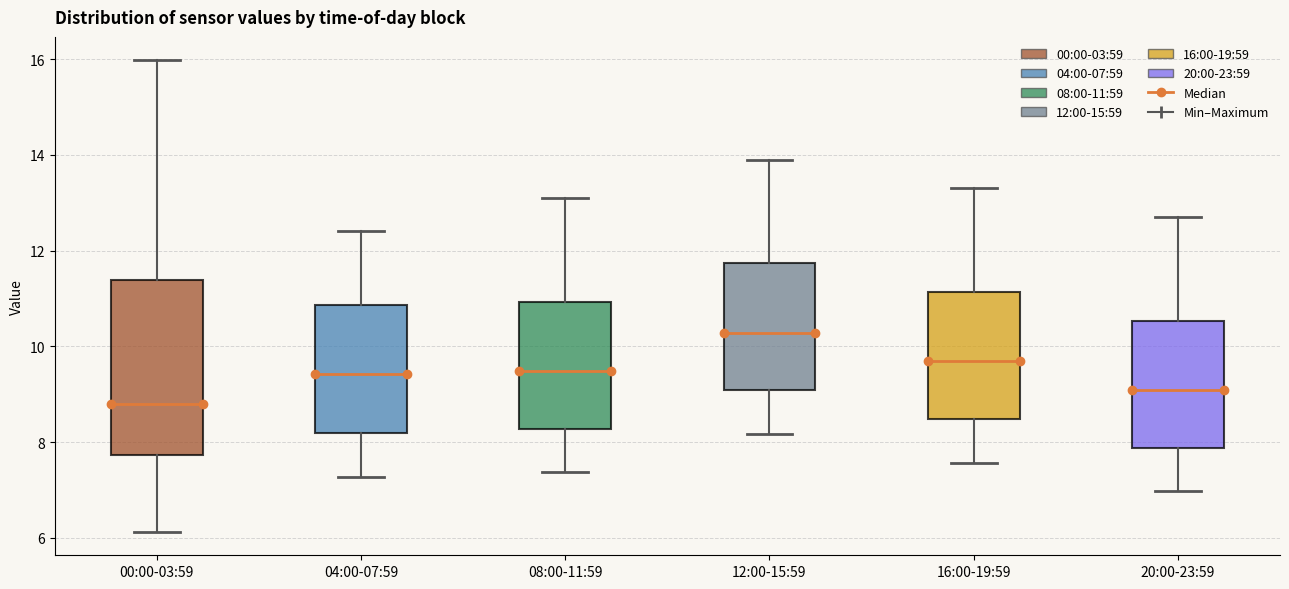

Reading left to right, read every box against the y-axis: the position of its median line, the range the box covers, and the ends of its whiskers. The values are not printed on the chart, so give them approximately, as read against the axis.

00:00-03:59: median 8.8, box 7.8 to 11.4, whiskers 6.2 to 16.0
04:00-07:59: median 9.4, box 8.2 to 10.8, whiskers 7.2 to 12.4
08:00-11:59: median 9.4, box 8.2 to 11.0, whiskers 7.4 to 13.2
12:00-15:59: median 10.2, box 9.0 to 11.8, whiskers 8.2 to 14.0
16:00-19:59: median 9.6, box 8.4 to 11.2, whiskers 7.6 to 13.4
20:00-23:59: median 9.0, box 7.8 to 10.6, whiskers 7.0 to 12.8